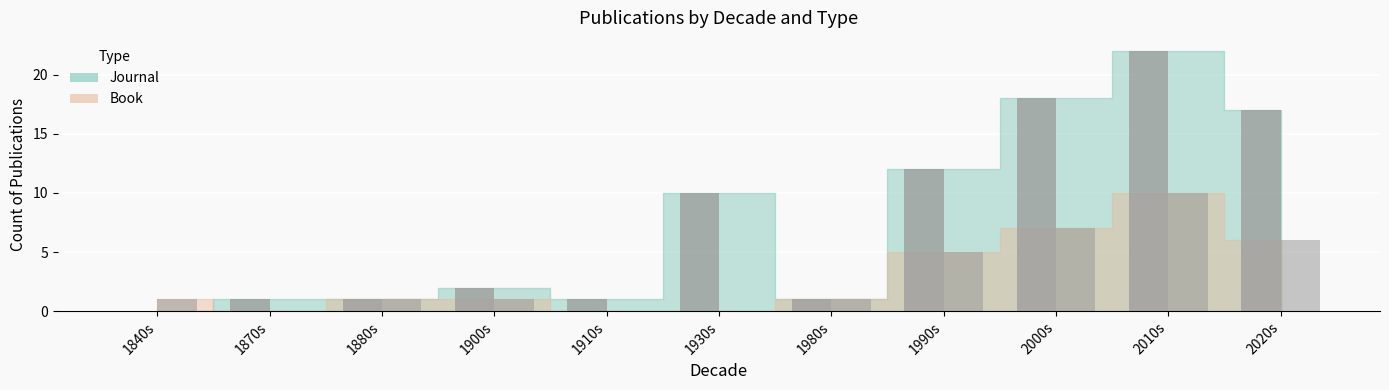

Count the number of categories in the chart.

11